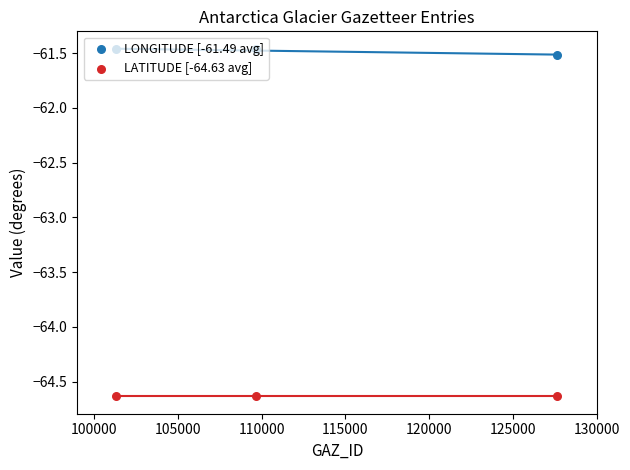

Which series contains the lowest Y value?

LATITUDE [-64.63 avg]